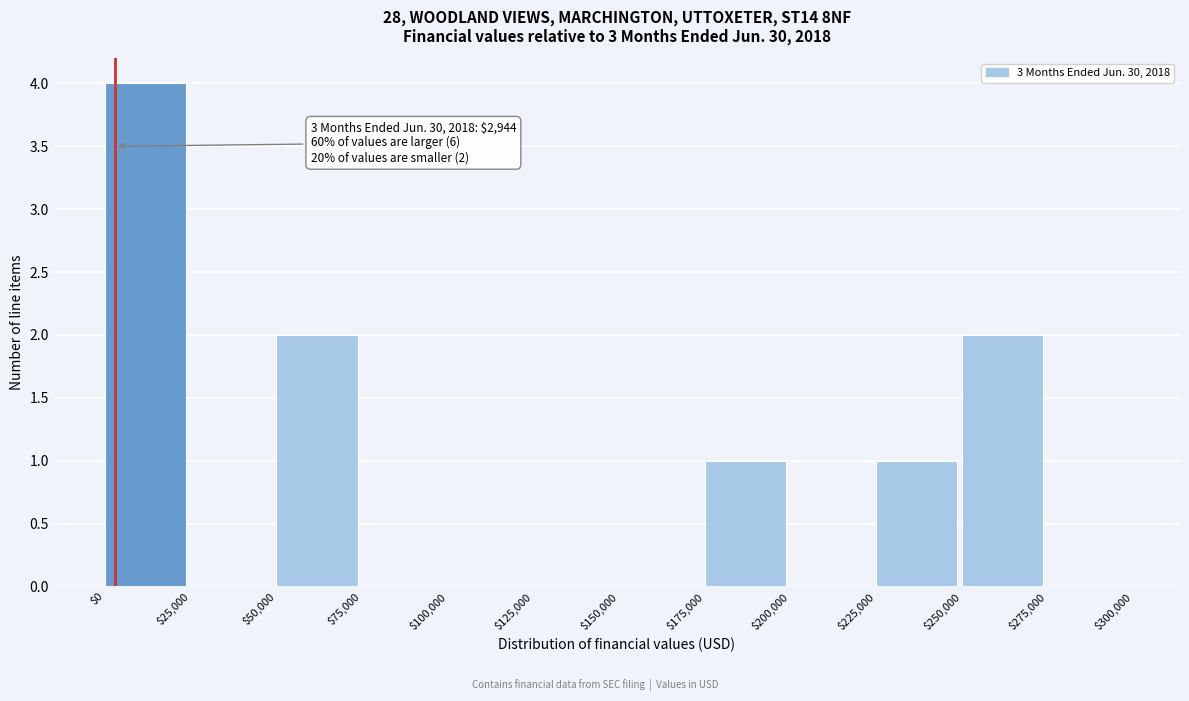

Over which range of the x-axis is the bar tallest?

$0 to $25,000